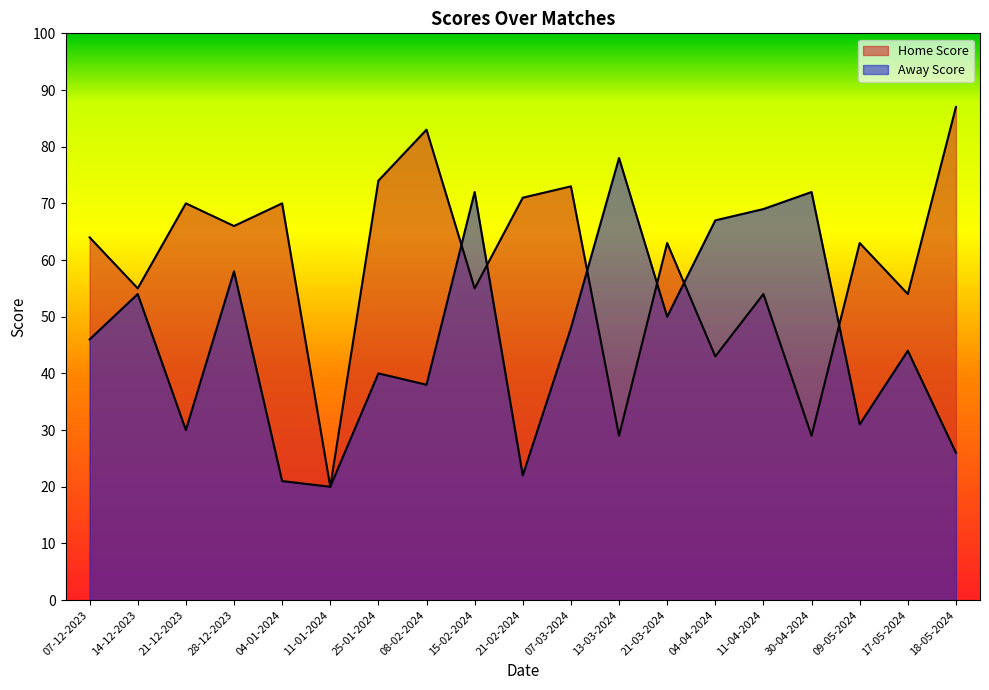

At which label does Home Score reach its peak?

18-05-2024